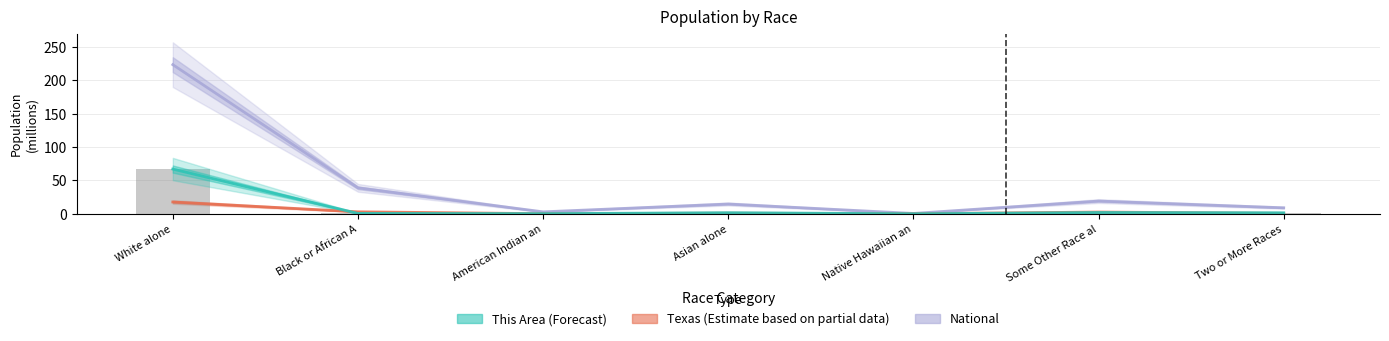

Which label corresponds to the largest value in the chart?

White alone